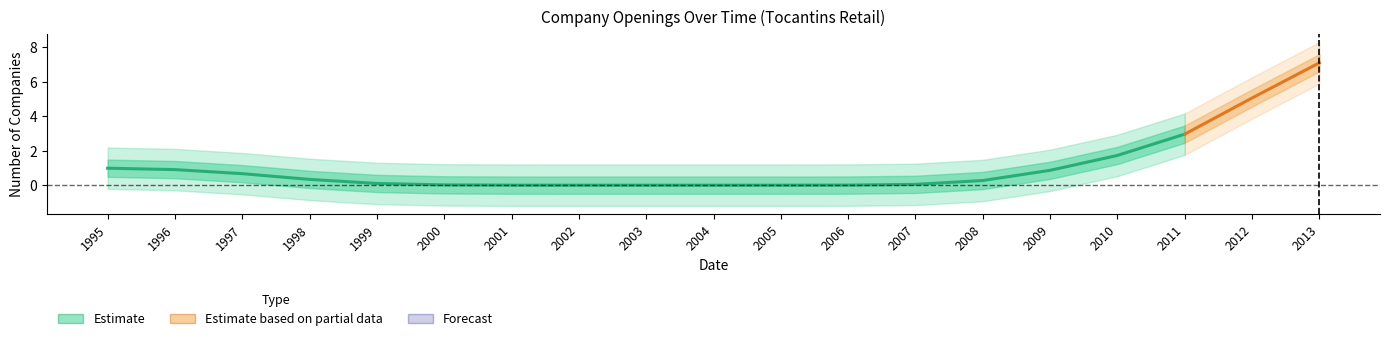

Does the chart display data point markers on the line(s)?

No